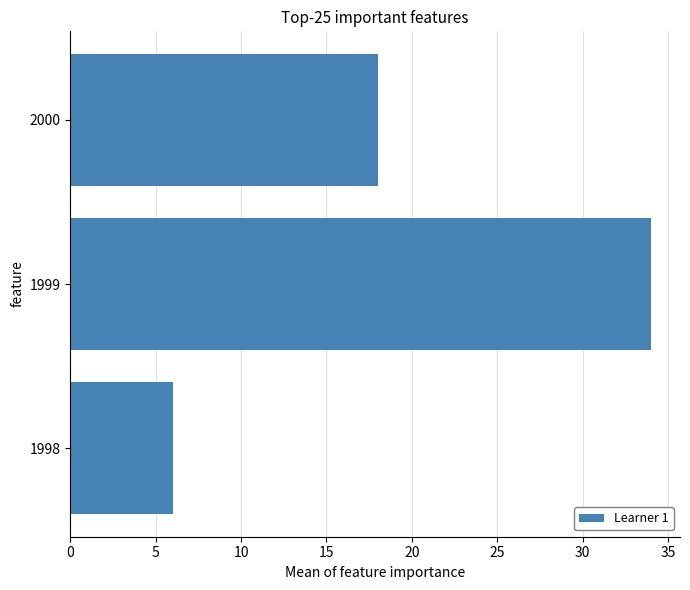

The value at 2000 is 18. True or false?

True